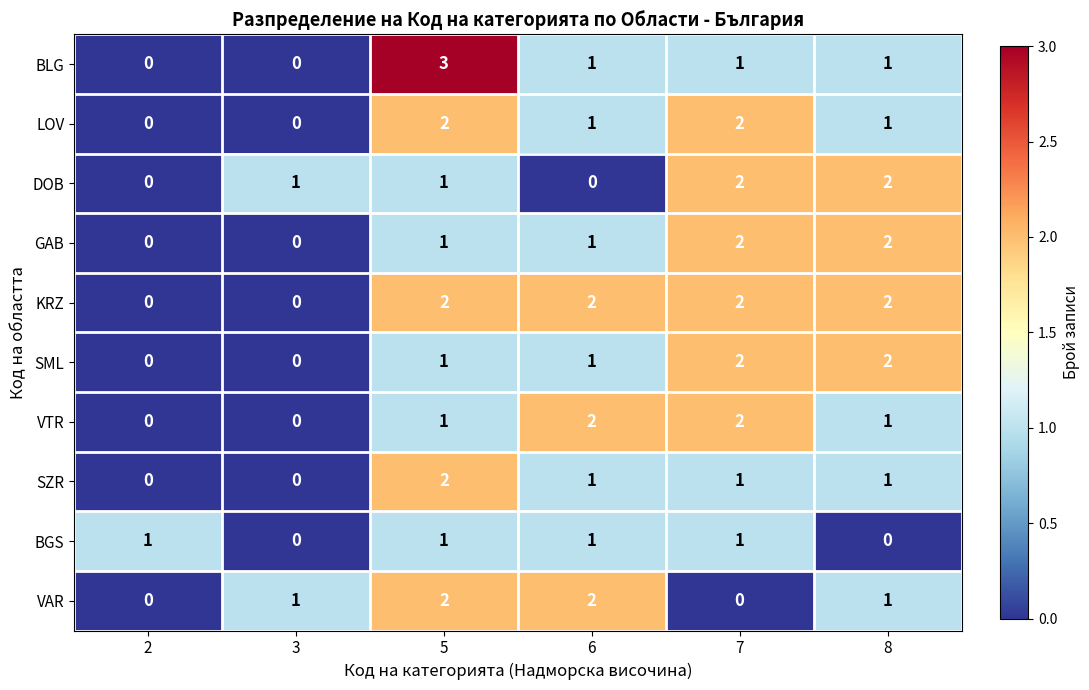

What is the greatest value displayed?

3